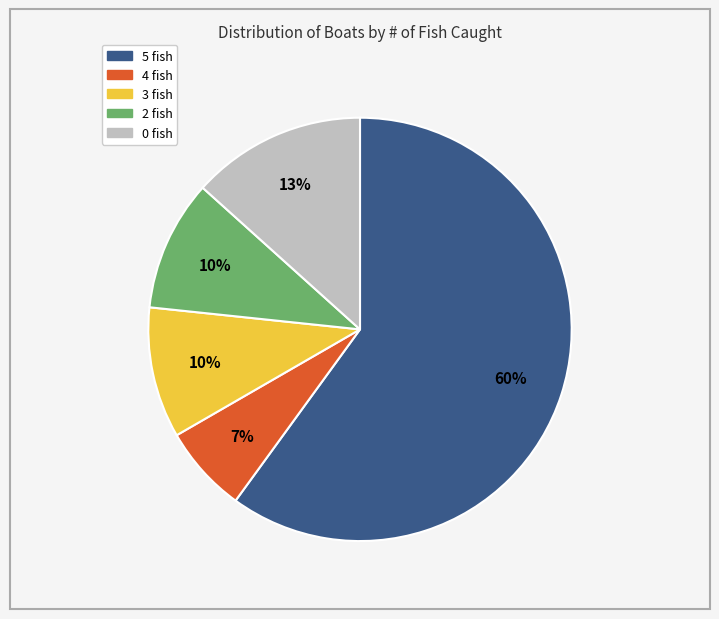

Which slice is the largest?

5 fish